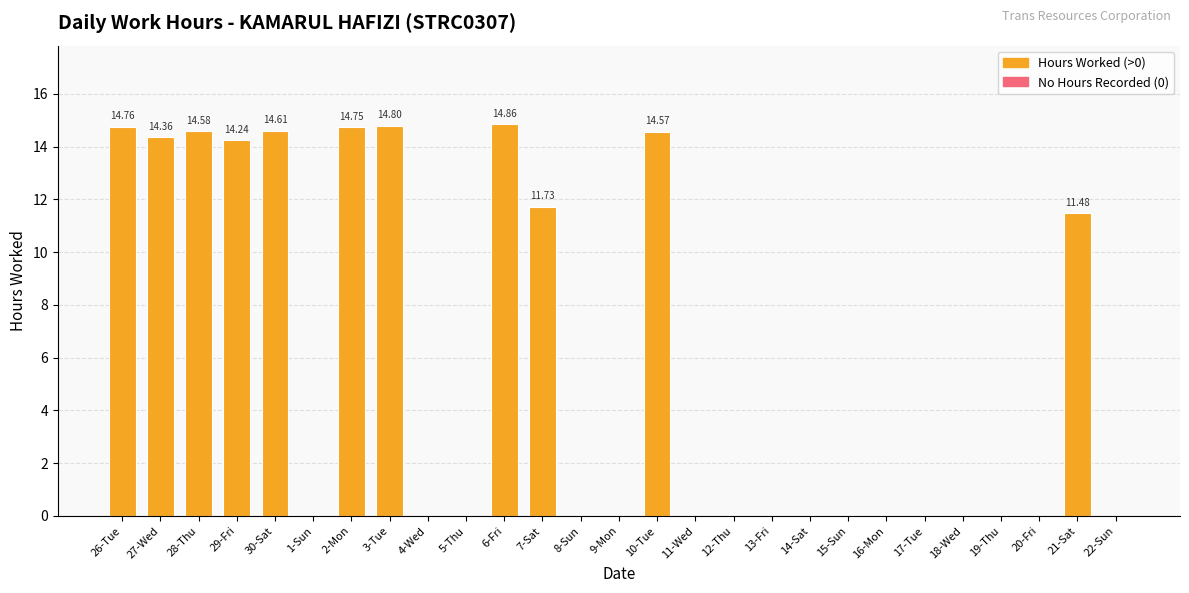

What is the sum of all values?

154.7